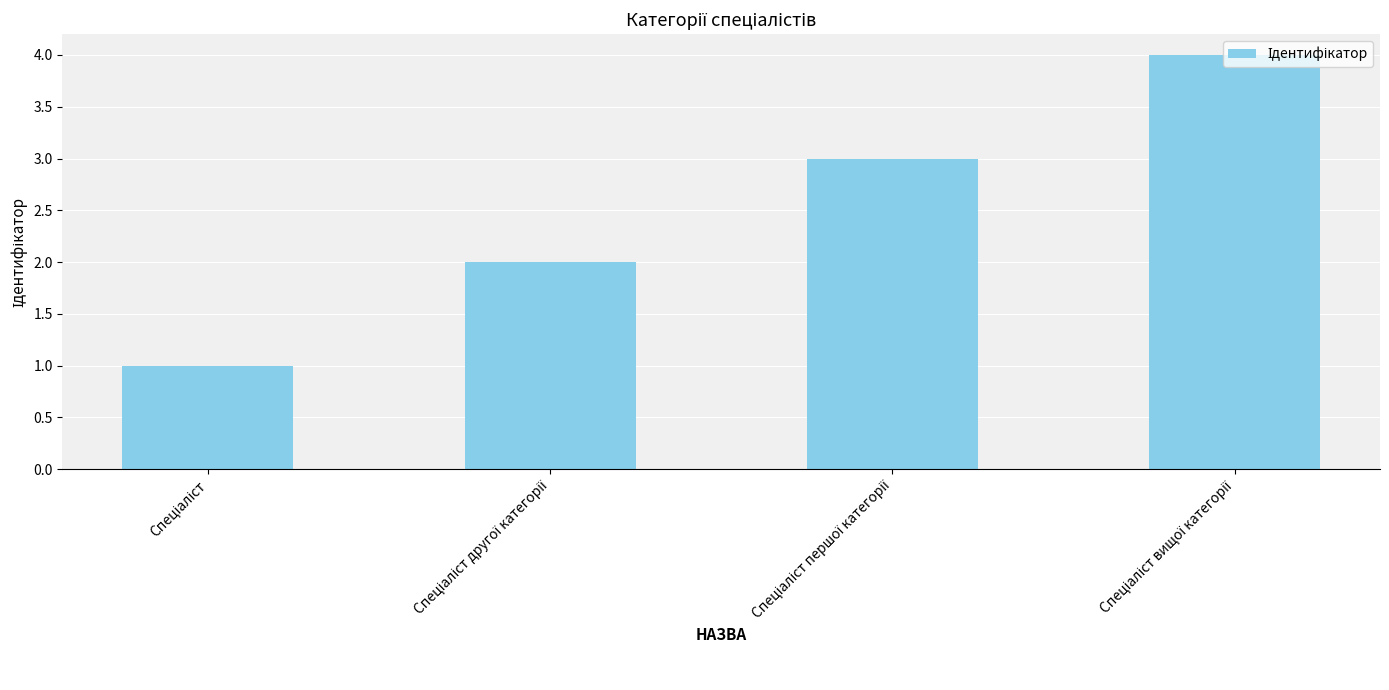

What is the difference between the maximum and minimum values?

3